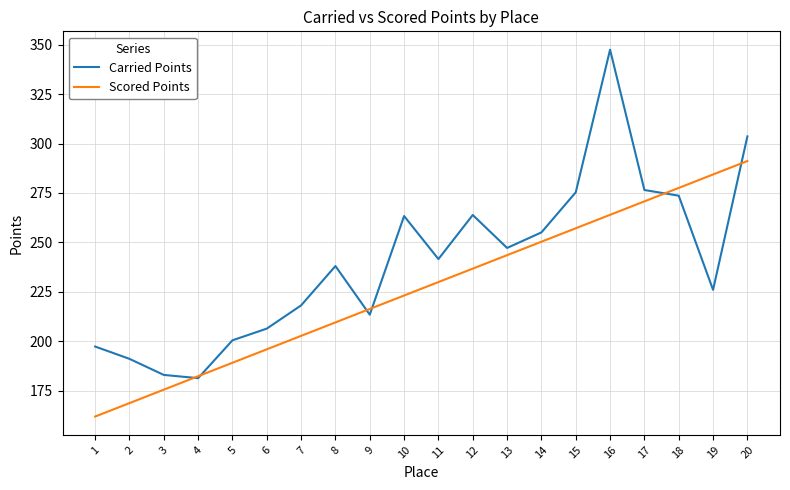

Which category has the lowest value in the Scored Points series?

1